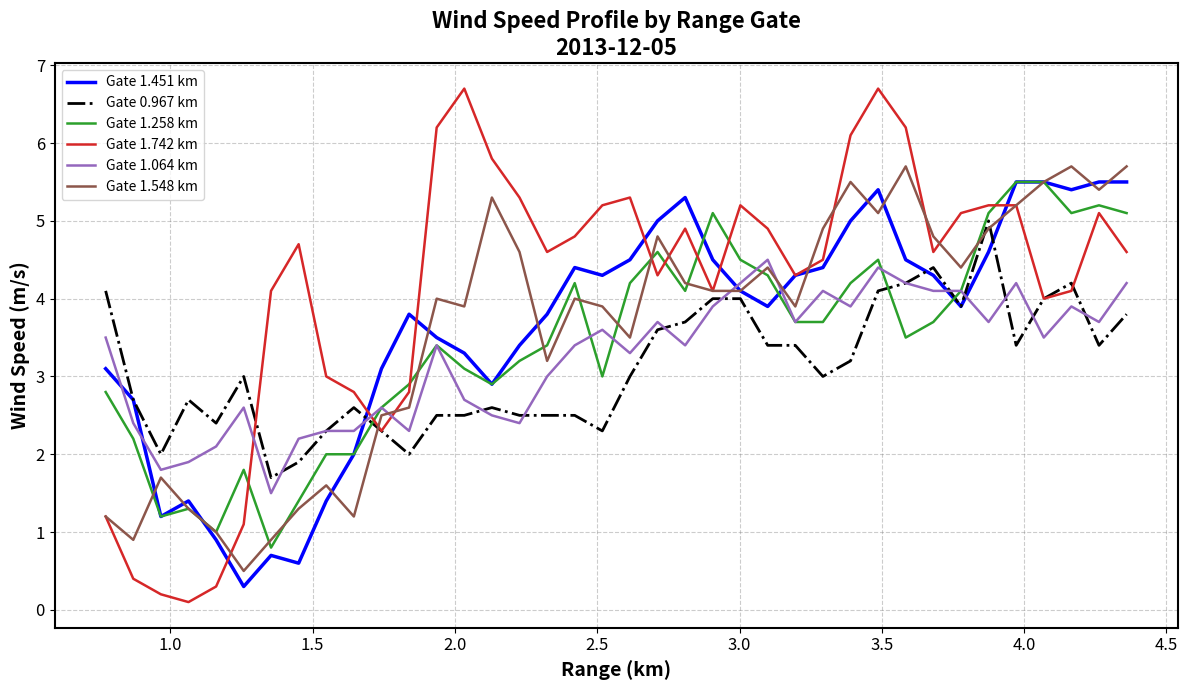

Does the chart display data point markers on the line(s)?

No